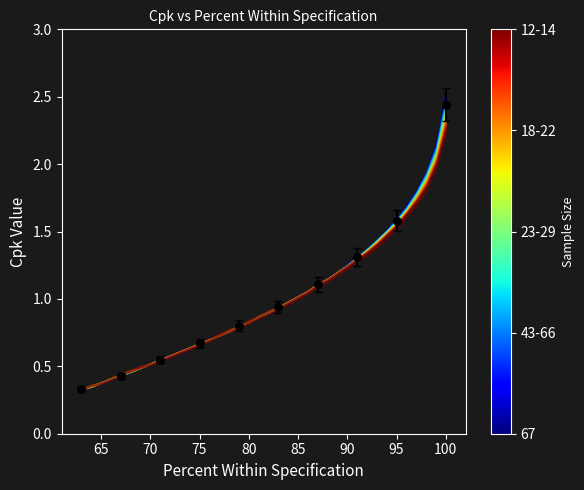

What is the range of X values (max minus min)?

37.0